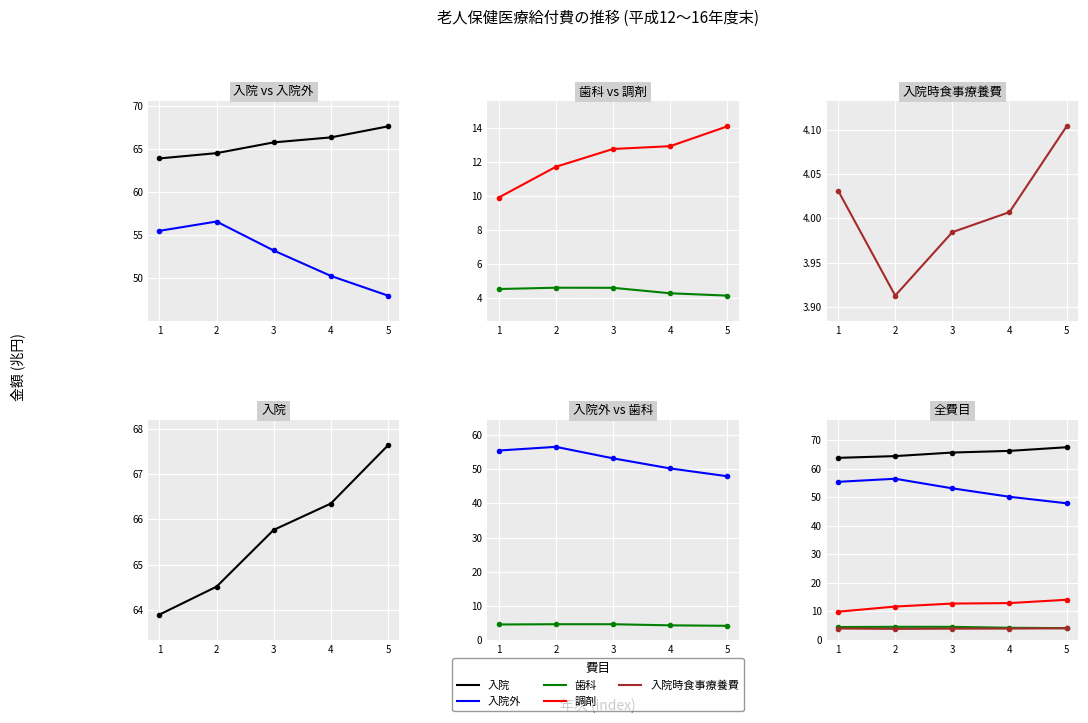

At which category does the chart reach its peak across all series?

5